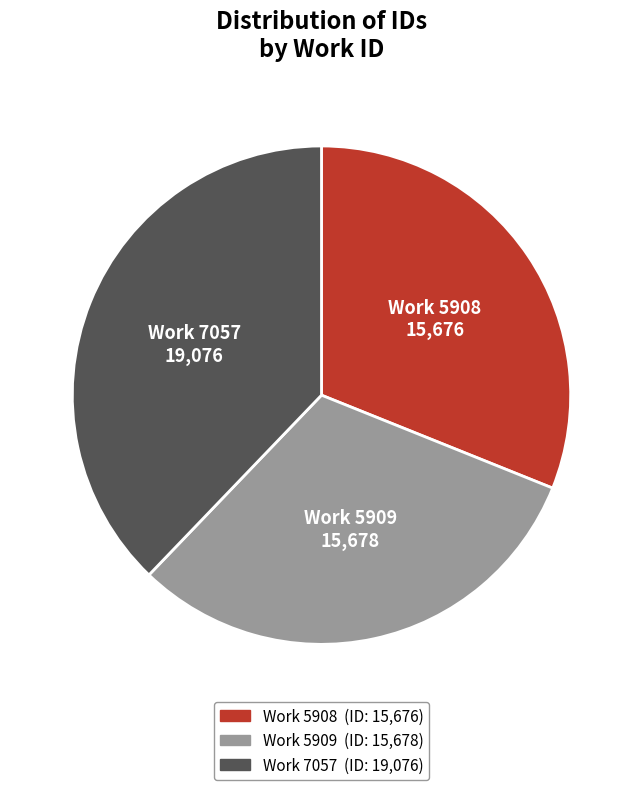

How many slices are in this pie chart?

3